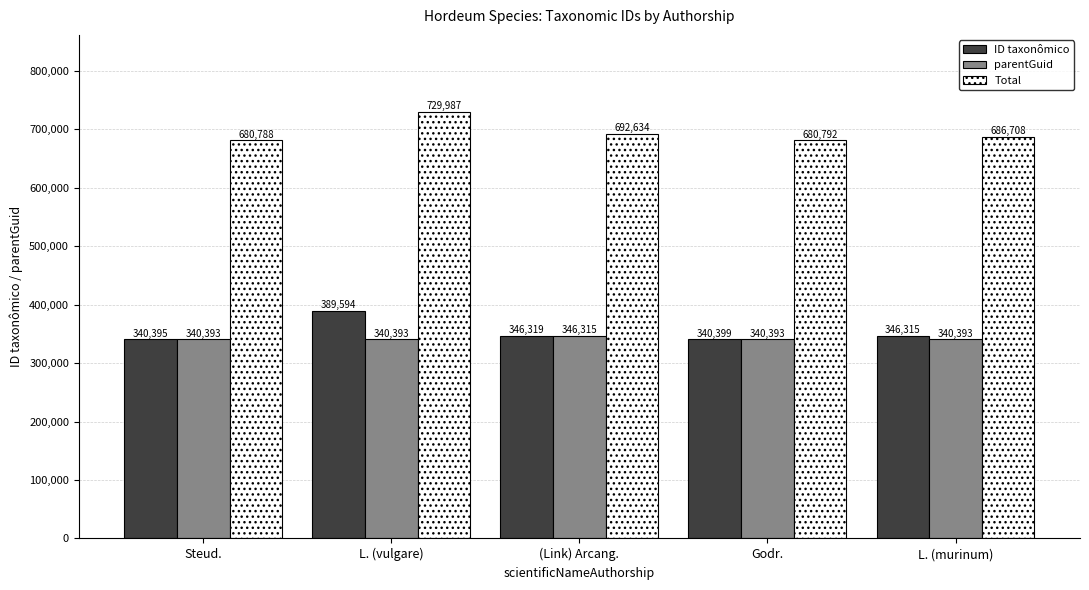

Read the Total value at L. (murinum), to the nearest 10.

686710